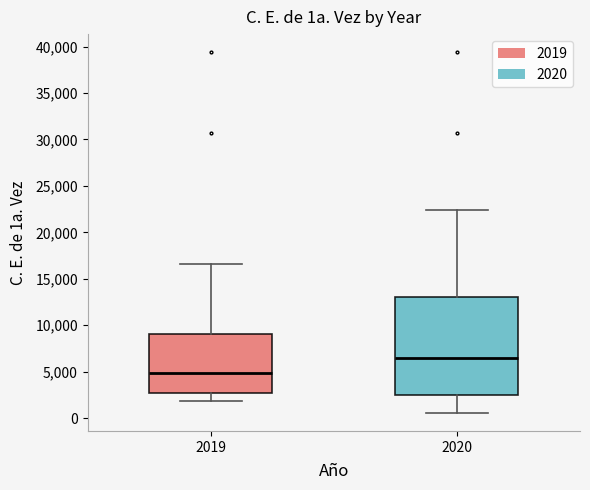

Which box's median line is the lowest?

2019